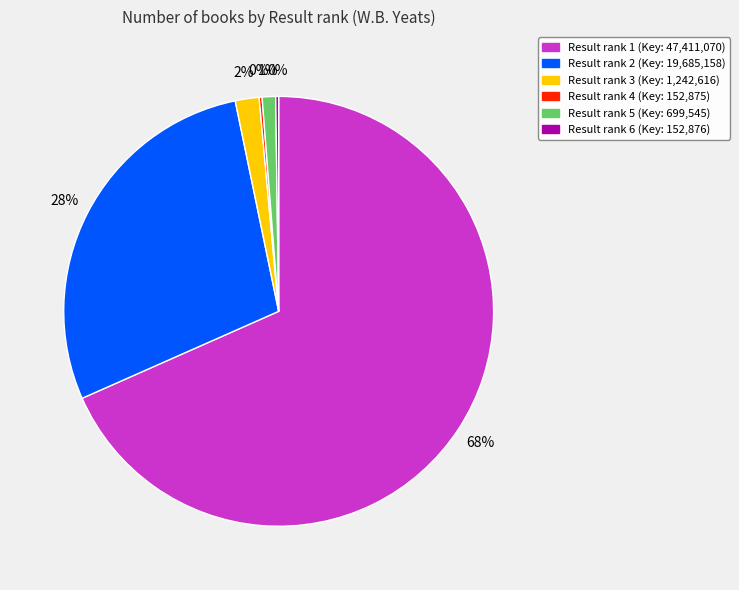

Does any single category account for the majority?

Yes